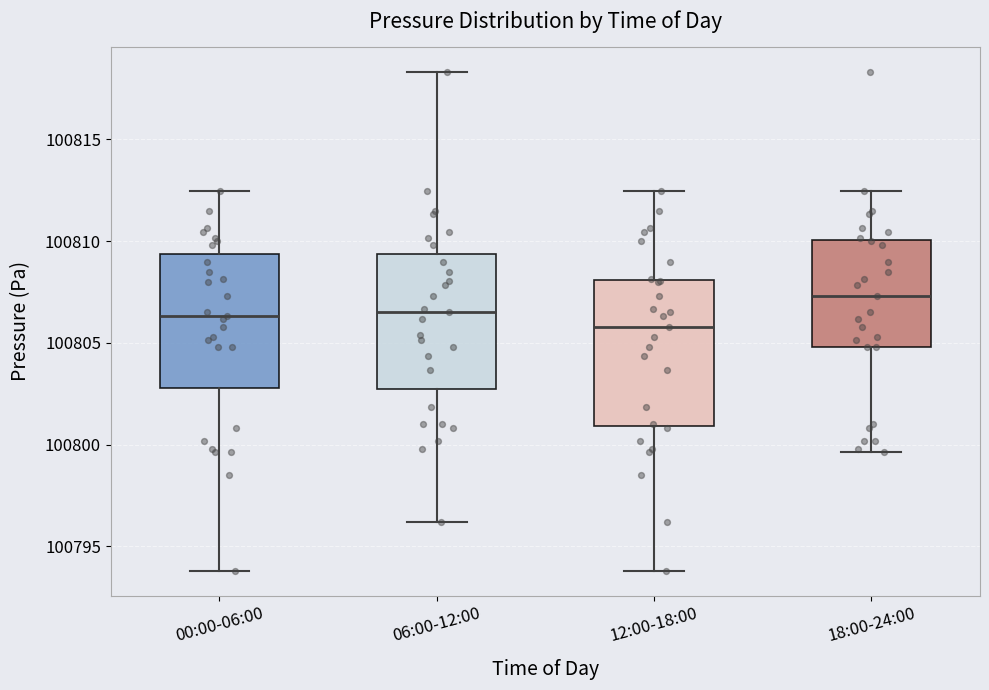

Reading left to right, transcribe this box plot: for each box, give where its median line is, the range the box spans, and where its two whiskers end, as read against the y-axis. The values are not printed on the chart, so give them approximately, as read against the axis.

00:00-06:00: median 100806.5, box 100803.0 to 100809.5, whiskers 100794.0 to 100812.5
06:00-12:00: median 100806.5, box 100803.0 to 100809.5, whiskers 100796.0 to 100818.5
12:00-18:00: median 100806.0, box 100801.0 to 100808.0, whiskers 100794.0 to 100812.5
18:00-24:00: median 100807.5, box 100805.0 to 100810.0, whiskers 100799.5 to 100812.5